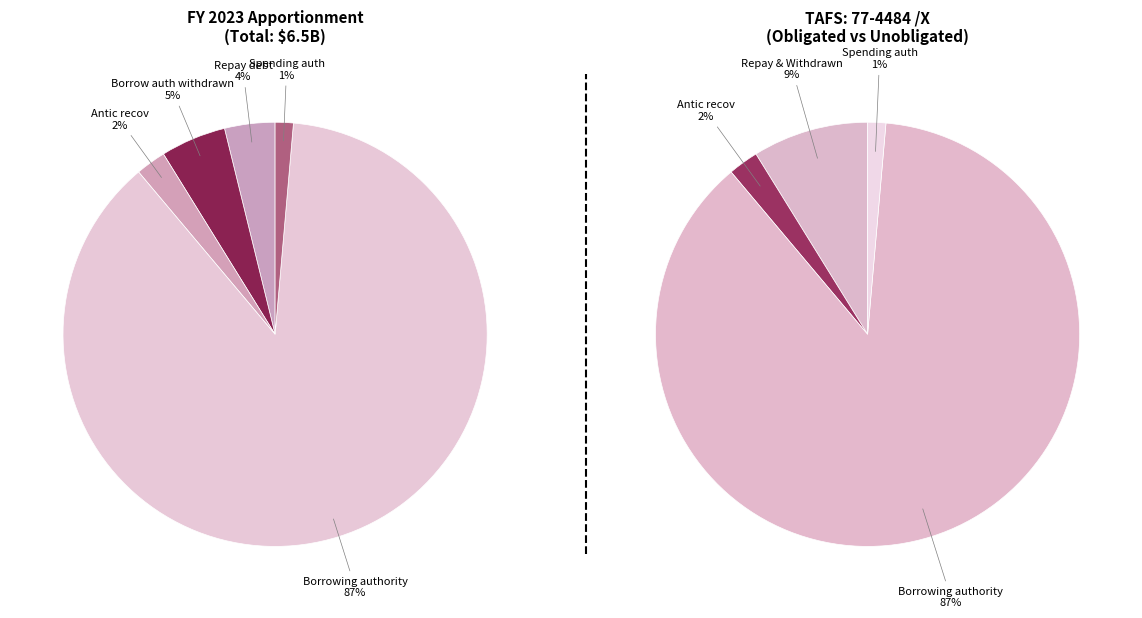

True or false: Unob Bal: Applied to repay debt accounts for 18% of the total.

False